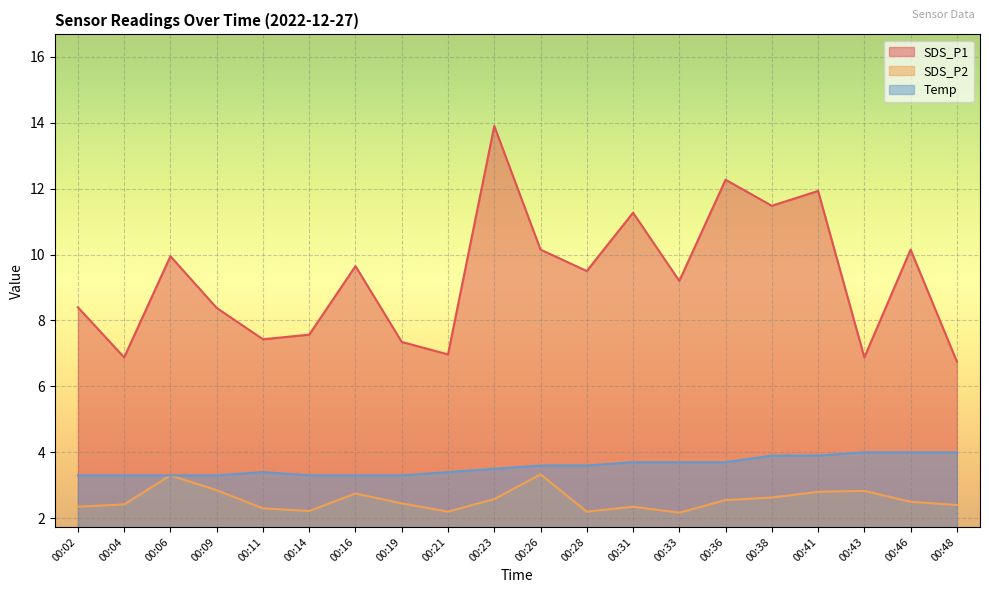

At which category is the sum across all series the highest?

00:23